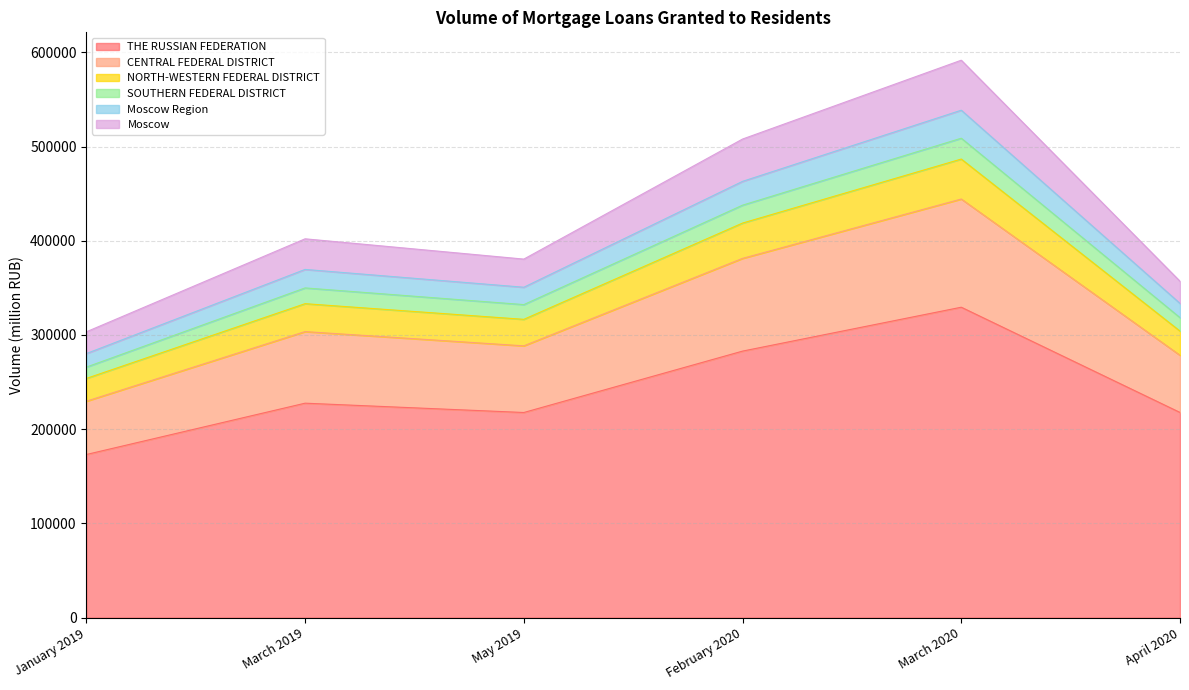

True or false: Moscow Region has more than 2 points higher than both neighbors.

False